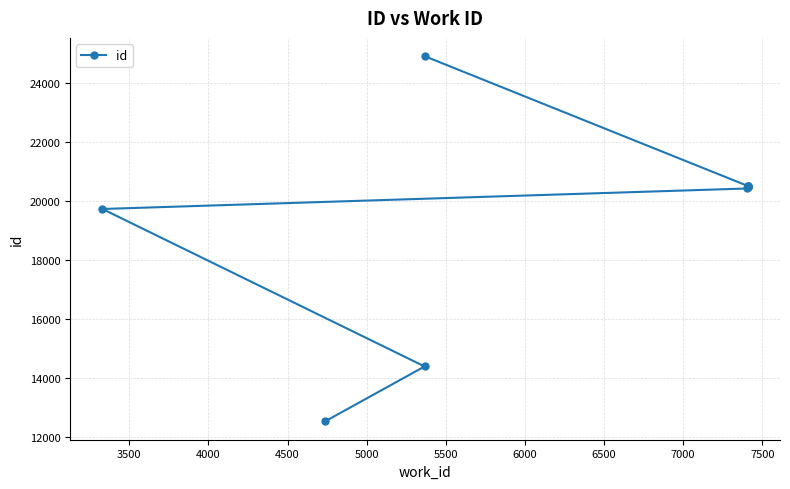

What is the difference between the second highest and second lowest values?

6134